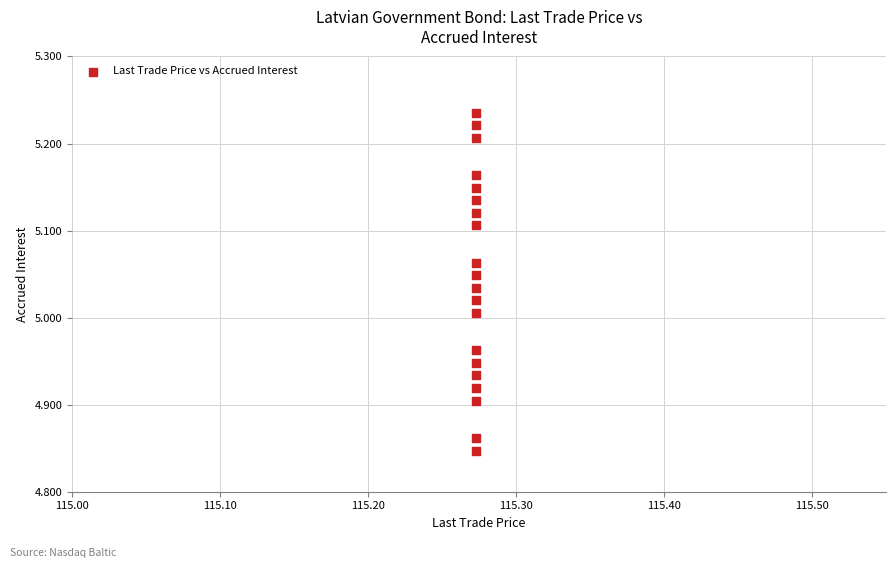

What is the range of Y values (max minus min)?

0.4